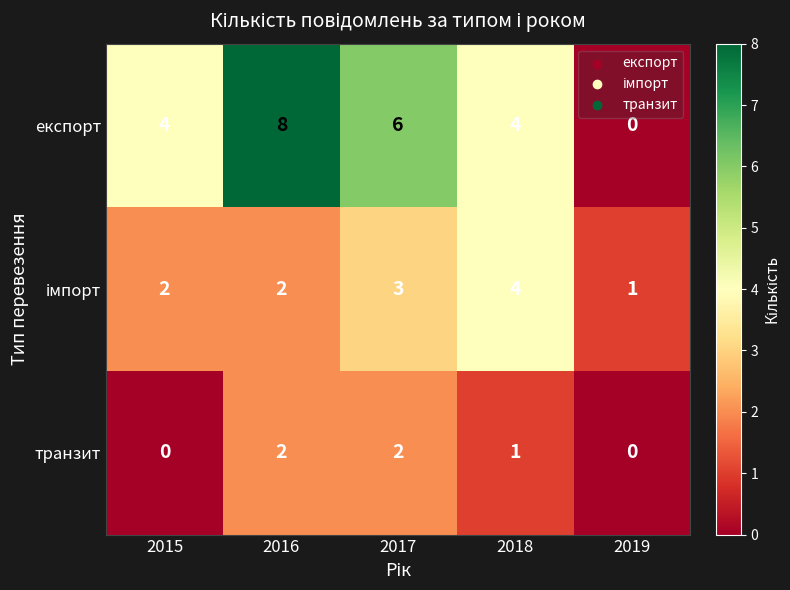

How many експорт values are between 4 and 6?

3